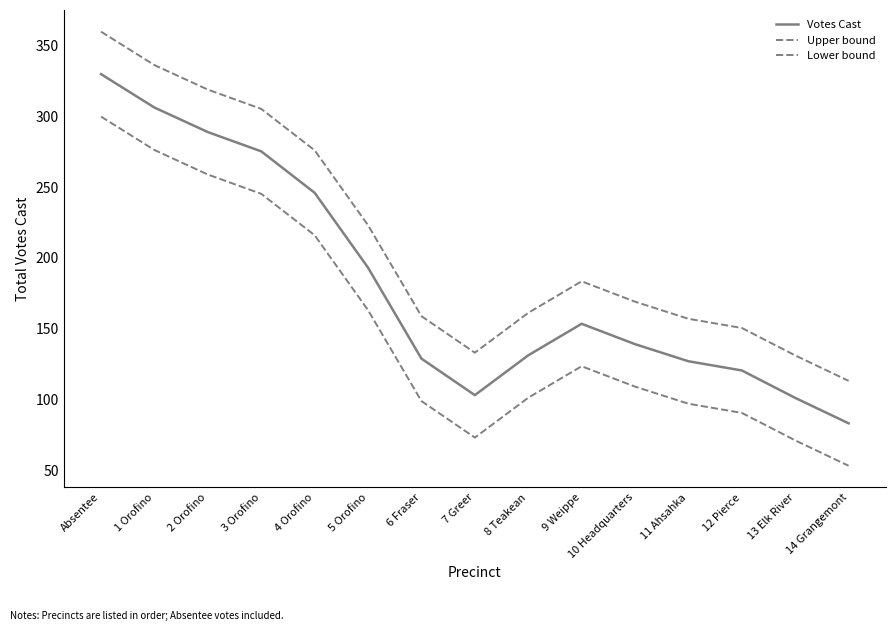

How many lines are shown in the chart?

3